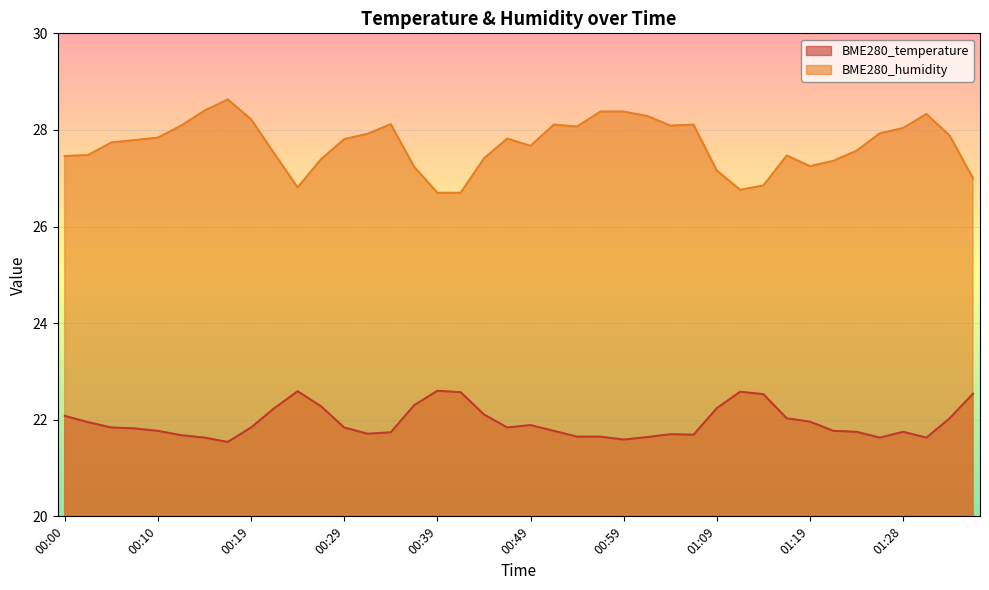

Reading left to right, extract all data points from this chart.

BME280_temperature: 00:00=22.1	00:02=21.9	00:05=21.8	00:07=21.8	00:10=21.8	00:12=21.7	00:14=21.6	00:17=21.5	00:19=21.8	00:22=22.2	00:24=22.6	00:27=22.3	00:29=21.8	00:32=21.7	00:34=21.7	00:36=22.3	00:39=22.6	00:41=22.6	00:44=22.1	00:46=21.8	00:49=21.9	00:51=21.8	00:54=21.6	00:56=21.6	00:59=21.6	01:01=21.6	01:04=21.7	01:06=21.7	01:09=22.2	01:11=22.6	01:14=22.5	01:16=22.0	01:19=22.0	01:21=21.8	01:23=21.8	01:26=21.6	01:28=21.8	01:31=21.6	01:33=22.0	01:36=22.5
BME280_humidity: 00:00=27.5	00:02=27.5	00:05=27.7	00:07=27.8	00:10=27.8	00:12=28.1	00:14=28.4	00:17=28.6	00:19=28.2	00:22=27.5	00:24=26.8	00:27=27.4	00:29=27.8	00:32=27.9	00:34=28.1	00:36=27.2	00:39=26.7	00:41=26.7	00:44=27.4	00:46=27.8	00:49=27.7	00:51=28.1	00:54=28.1	00:56=28.4	00:59=28.4	01:01=28.3	01:04=28.1	01:06=28.1	01:09=27.2	01:11=26.8	01:14=26.9	01:16=27.5	01:19=27.2	01:21=27.4	01:23=27.6	01:26=27.9	01:28=28.0	01:31=28.3	01:33=27.9	01:36=27.0